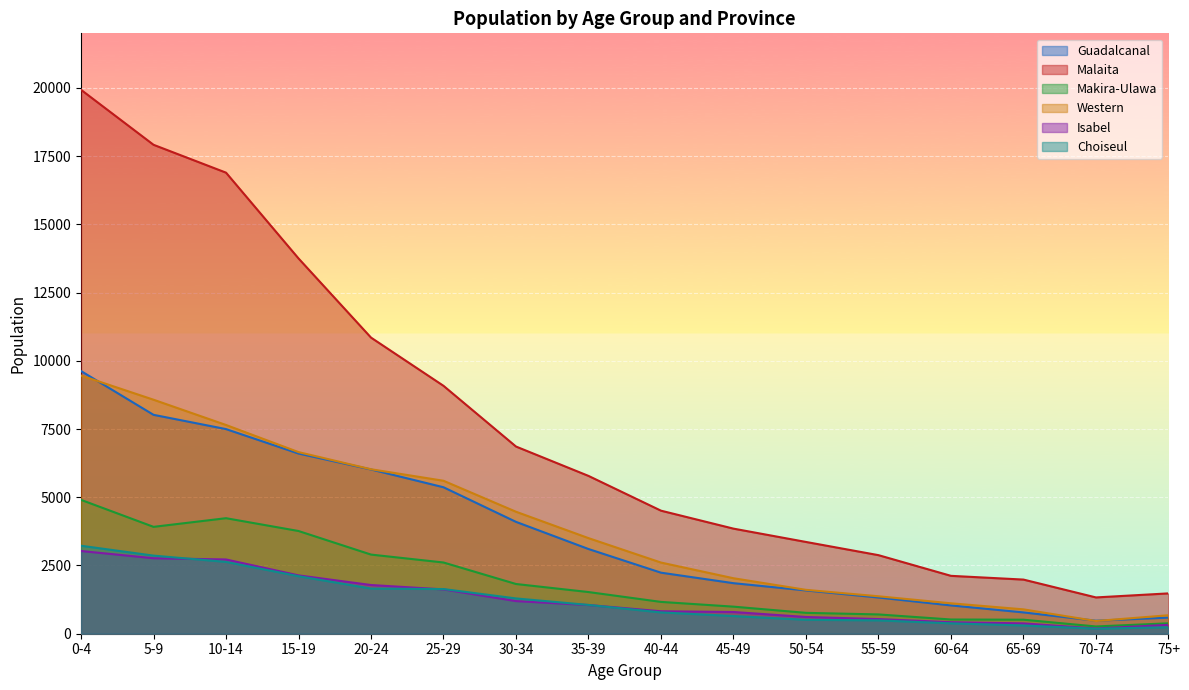

The Isabel series shows 422 at 60-64. True or false?

True